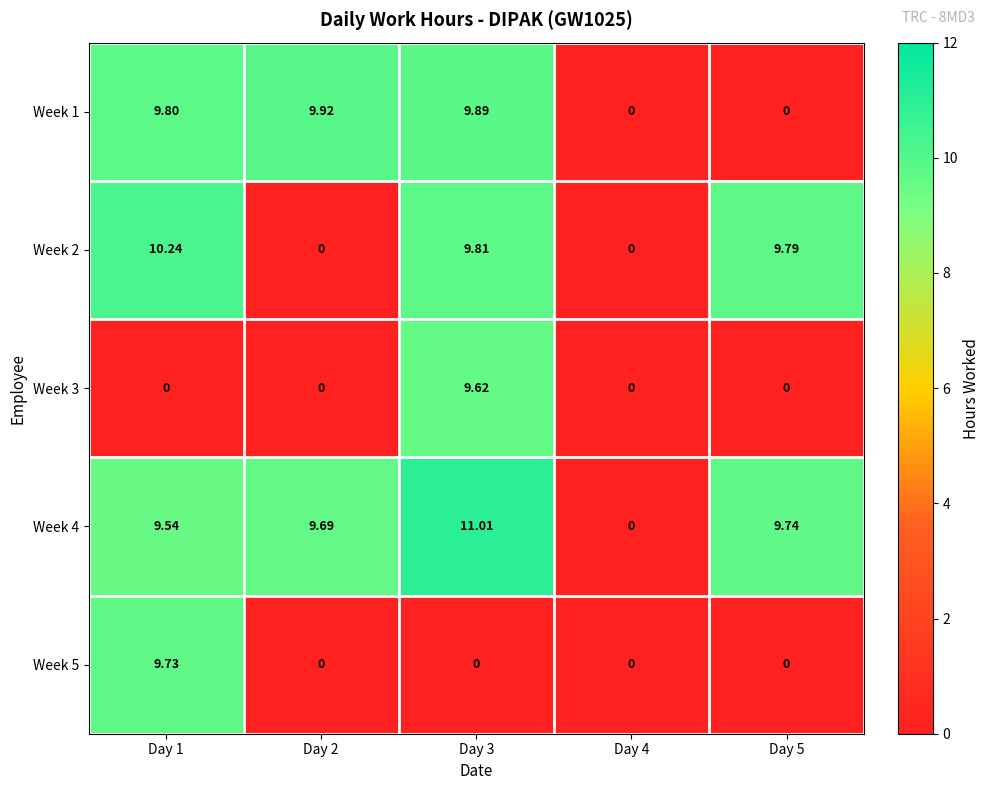

Count the number of categories in the chart.

5